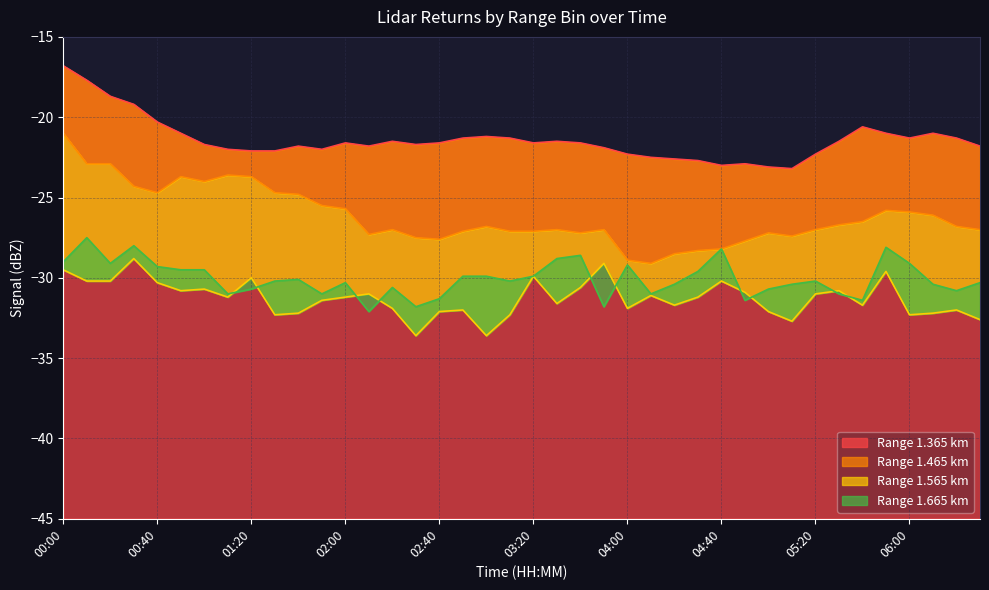

What is the sum of the 1.365 values at 04:20 and 00:00?

-39.4